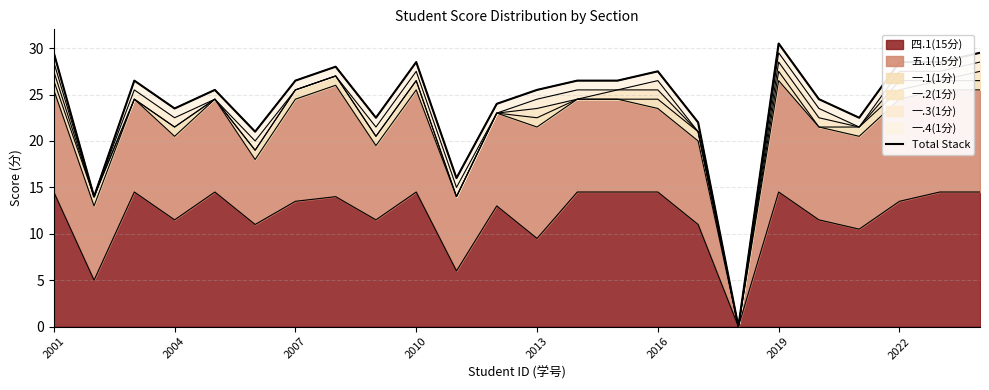

The value of 四.1(15分) at 2019 is 4.1. True or false?

False